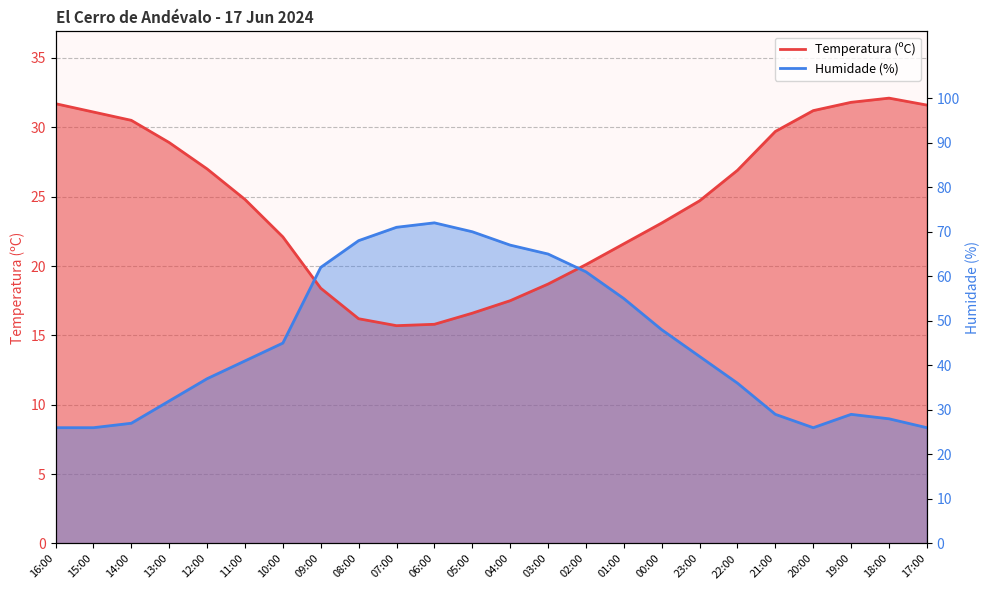

What is the spread (max minus min) of values at 13:00?

18.6